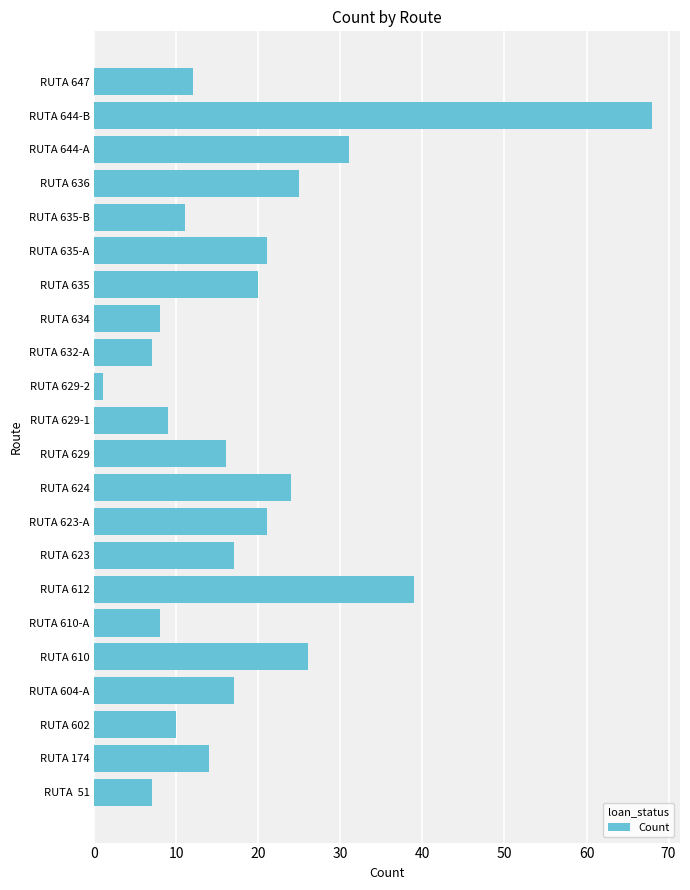

What is the change in value from RUTA 635 to RUTA 644-A?

+11